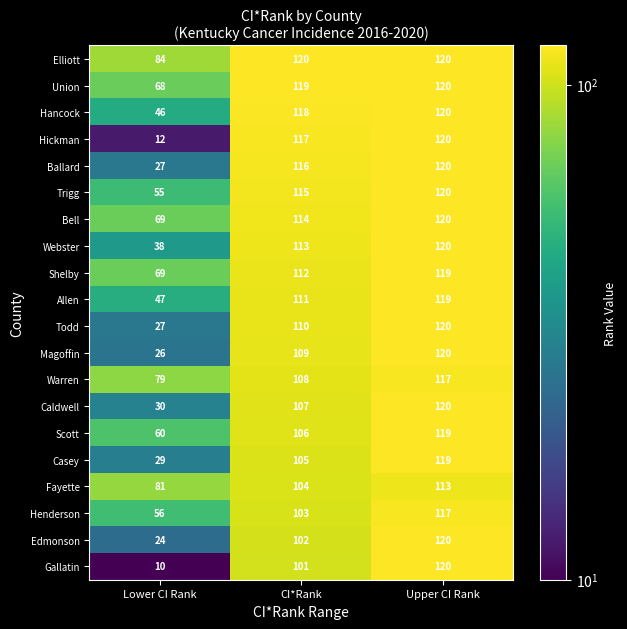

How many values in the Caldwell series are below 107?

1